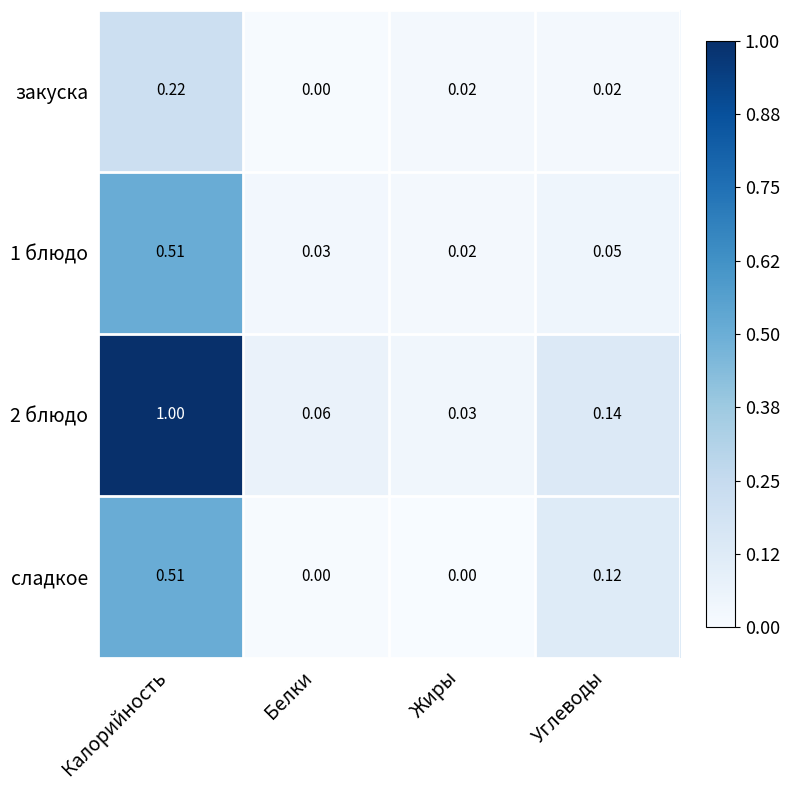

Which category has the highest value in the закуска series?

Калорийность